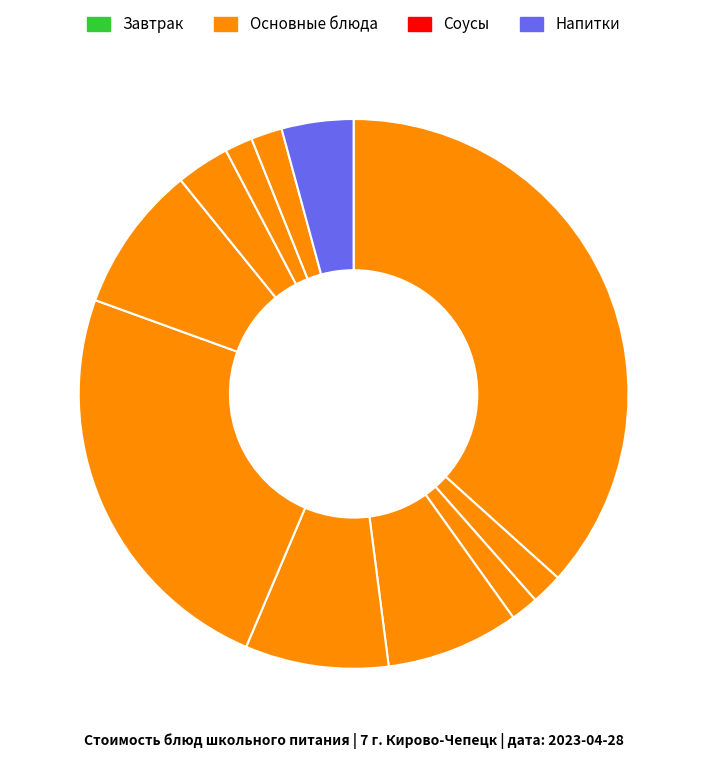

Does any single category account for the majority?

No